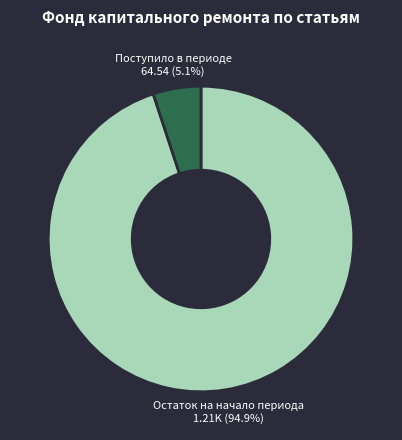

To the nearest percent, what is the difference between the Остаток на начало периода and Поступило в периоде slice percentages?

90%